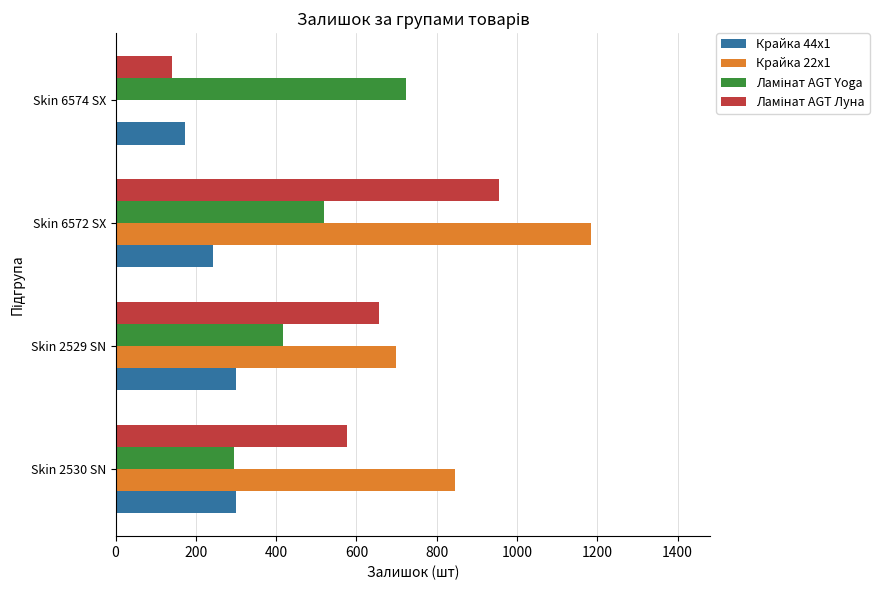

How many series are shown in this chart?

4